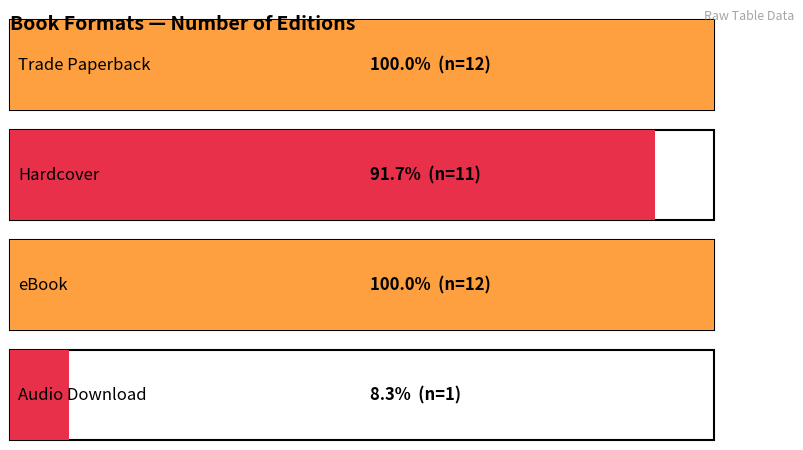

List the labels in order of value, largest first.

Trade Paperback, eBook, Hardcover, Audio Download